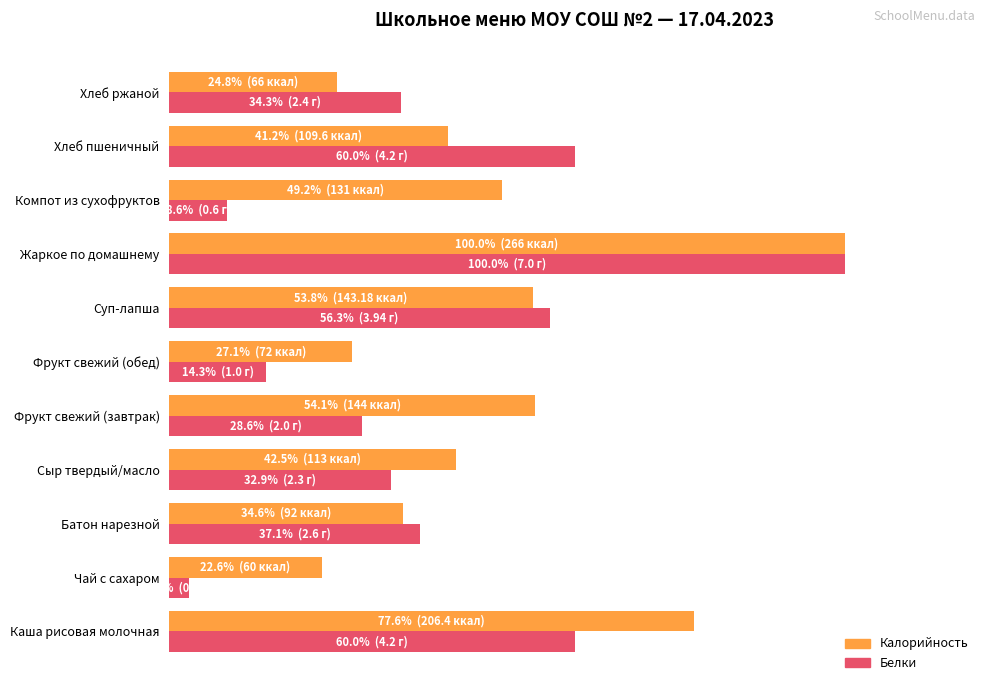

What is the difference between the maximum and minimum values in the Белки series?

97.1